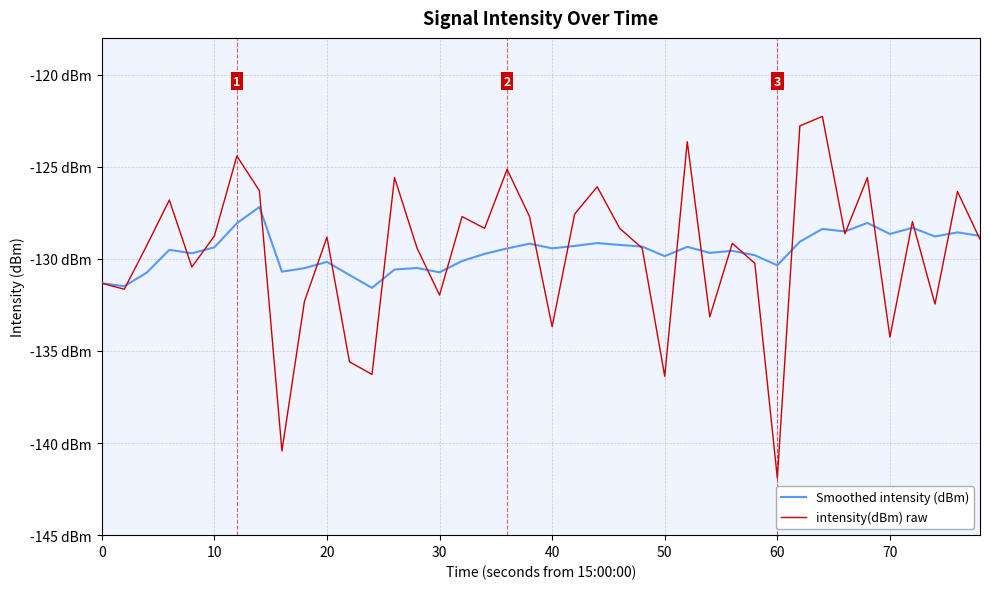

In intensity(dBm) raw, how many points are higher than both neighbors (excluding endpoints)?

13